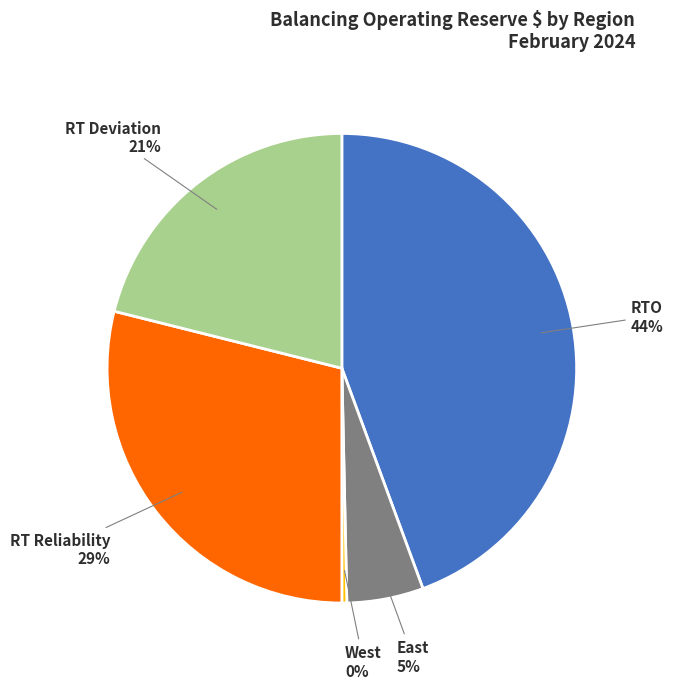

Is there a majority slice in this chart?

No